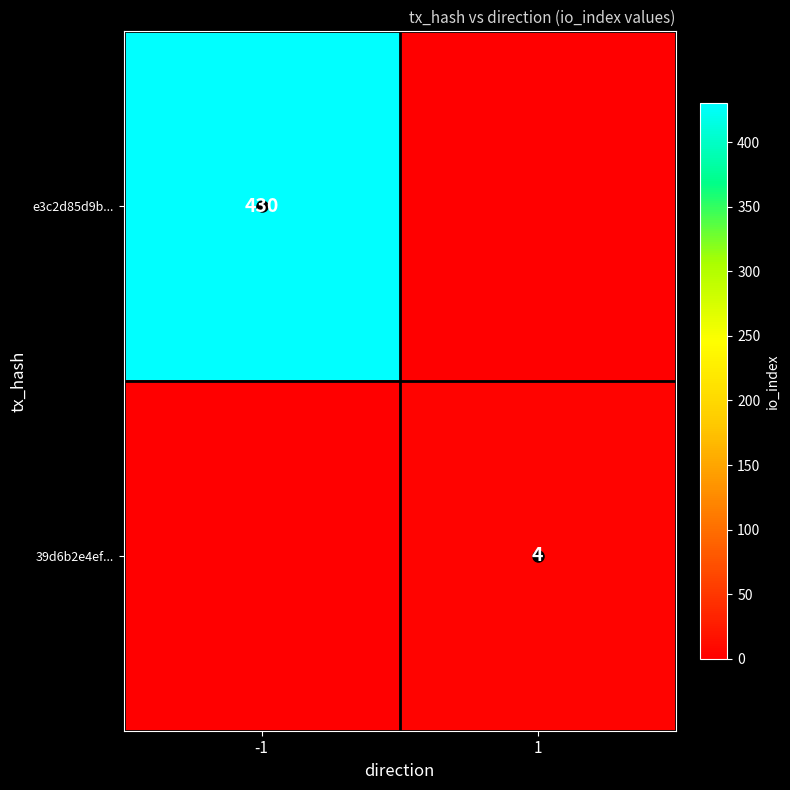

Is the value of e3c2d85d9b... at -1 greater than the value of 39d6b2e4ef... at 1?

Yes